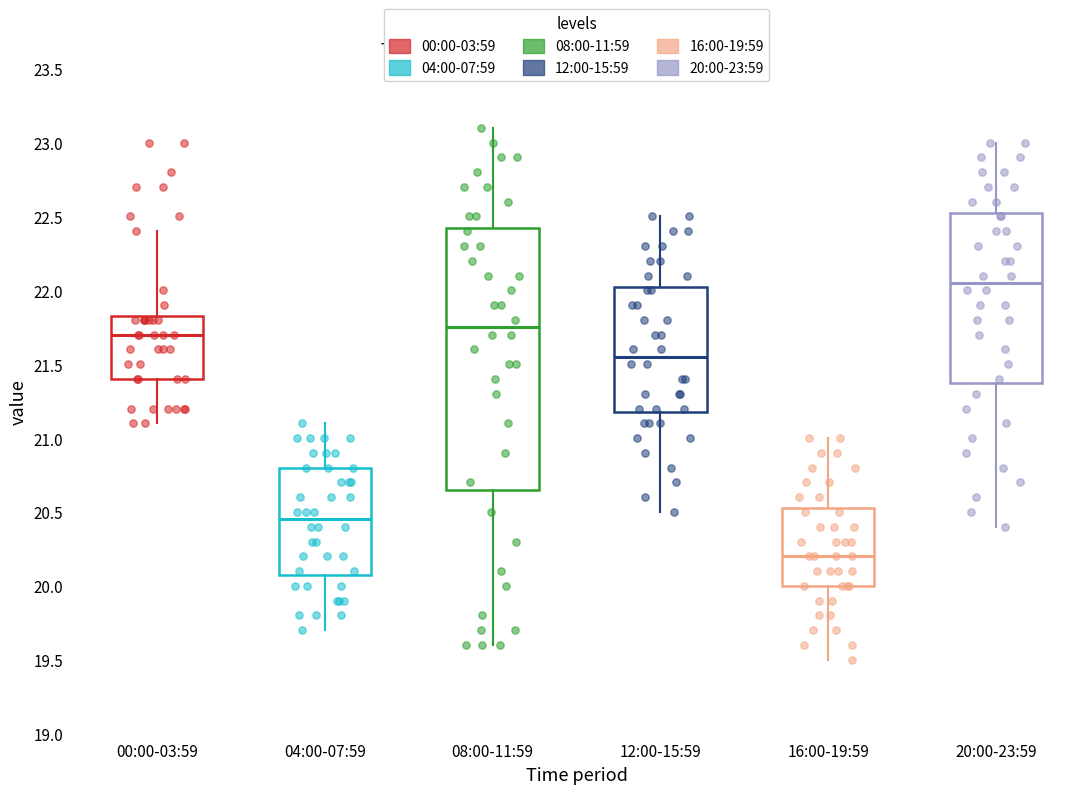

Where is the upper edge of the box for 08:00-11:59 on the y-axis? The values are not printed on the chart, so give them approximately, as read against the axis.

22.45